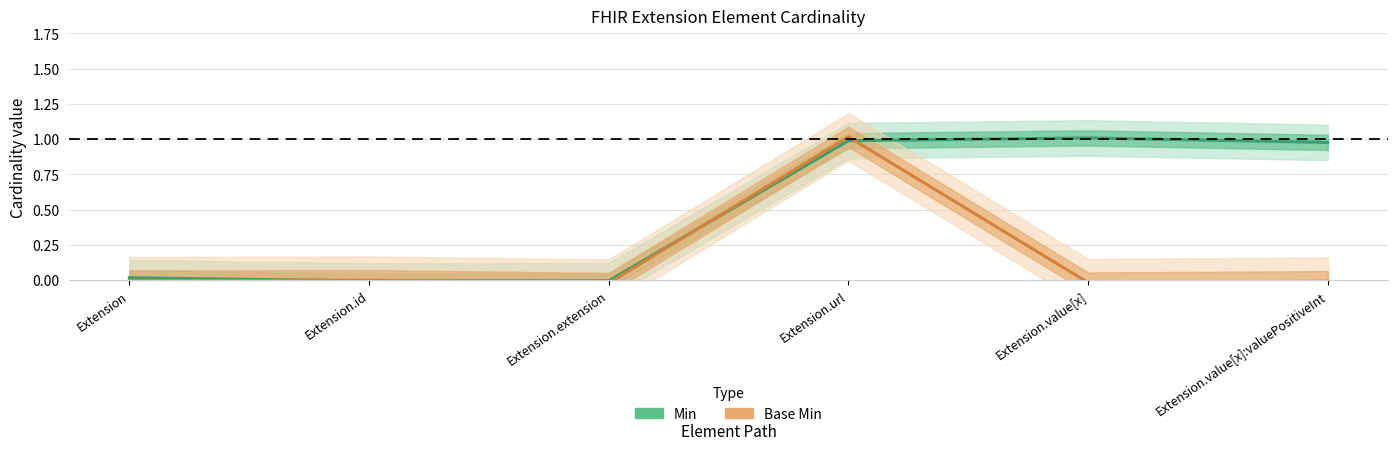

Rank the categories by Min value from highest to lowest.

Extension.value[x], Extension.url, Extension.value[x]:valuePositiveInt, Extension, Extension.extension, Extension.id